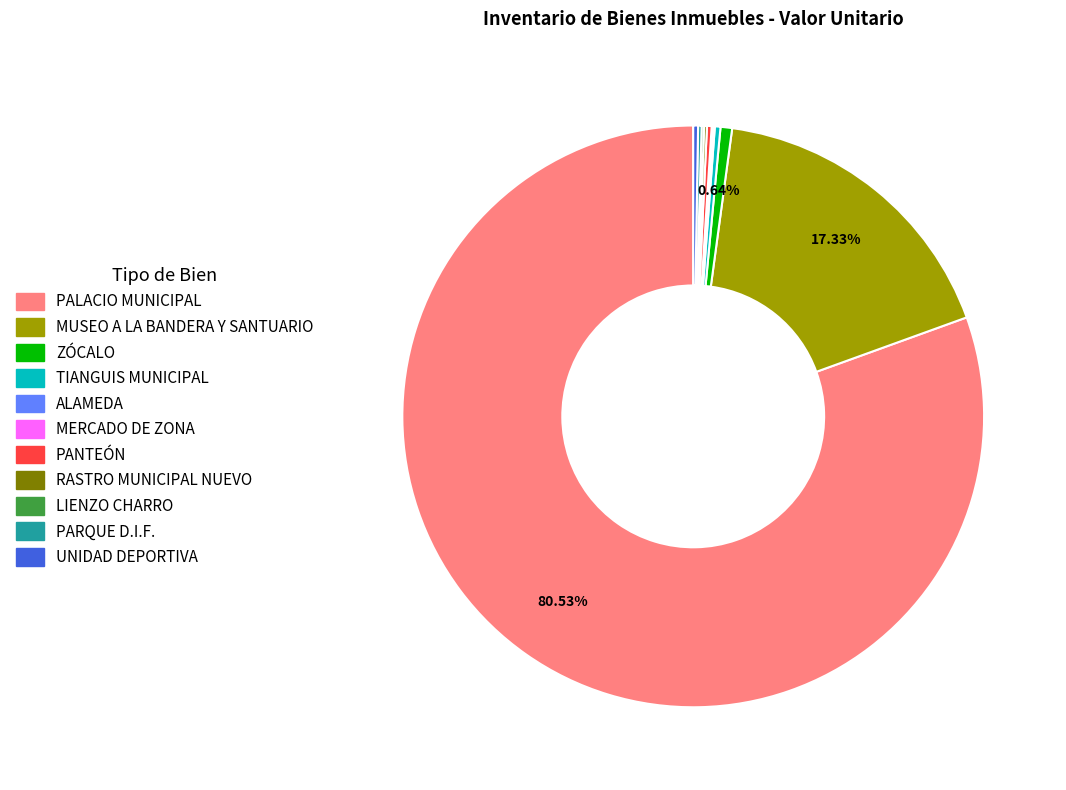

What is the largest slice in the pie chart?

PALACIO MUNICIPAL